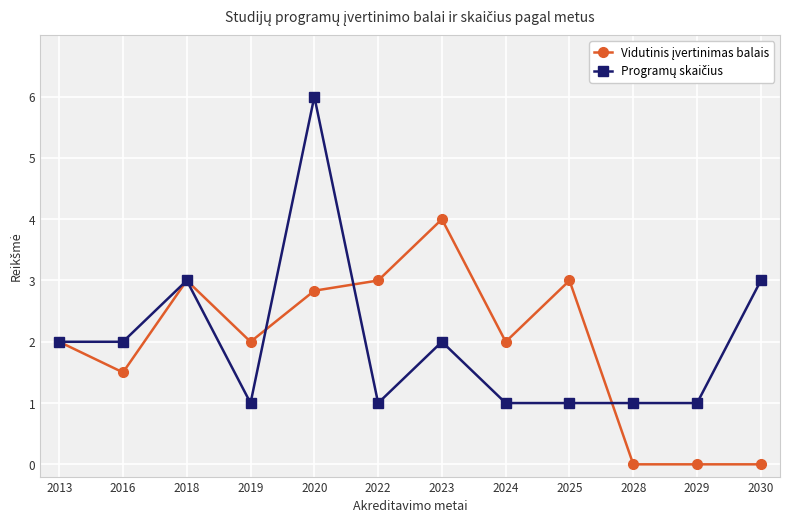

What is the total value across all series at 2013?

4.0